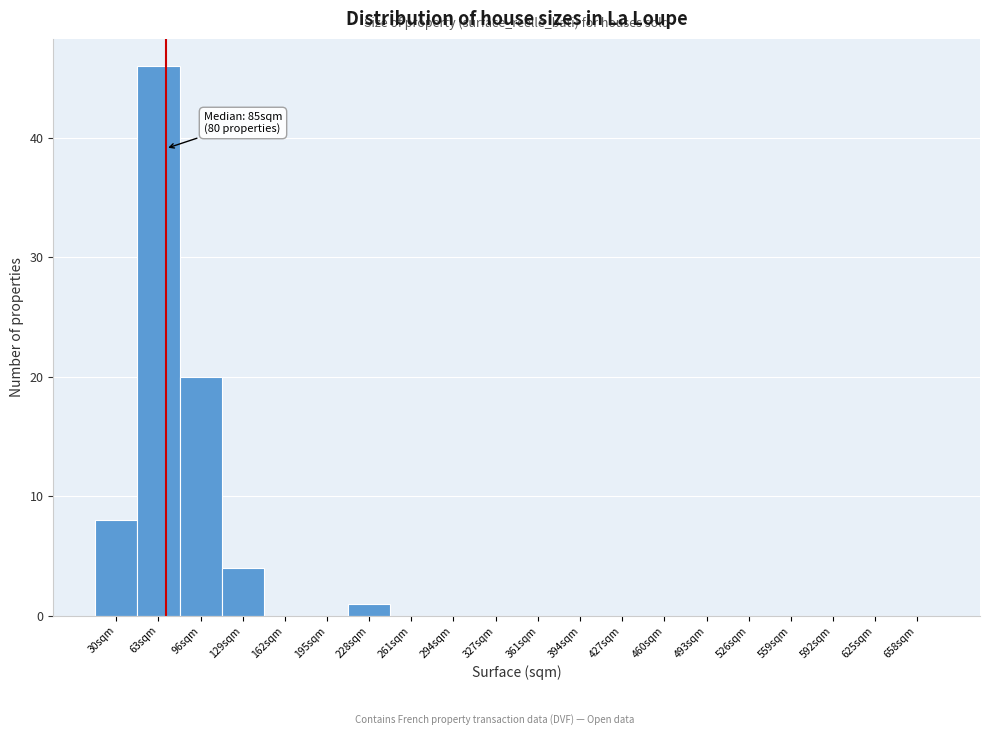

Reading left to right, list all the values displayed in this chart.

30sqm=8	63sqm=46	96sqm=20	129sqm=4	162sqm=0	195sqm=0	228sqm=1	261sqm=0	294sqm=0	327sqm=0	361sqm=0	394sqm=0	427sqm=0	460sqm=0	493sqm=0	526sqm=0	559sqm=0	592sqm=0	625sqm=0	658sqm=0